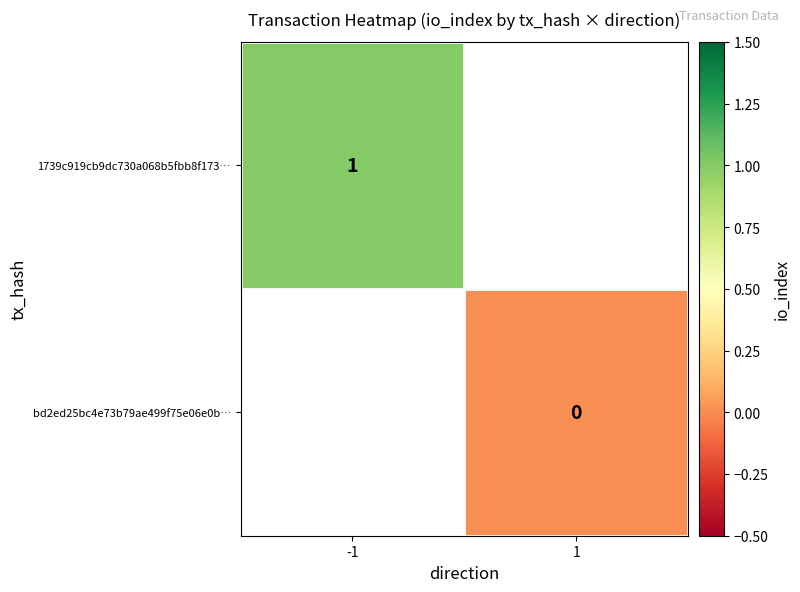

Between 1 and -1, which is larger?

-1